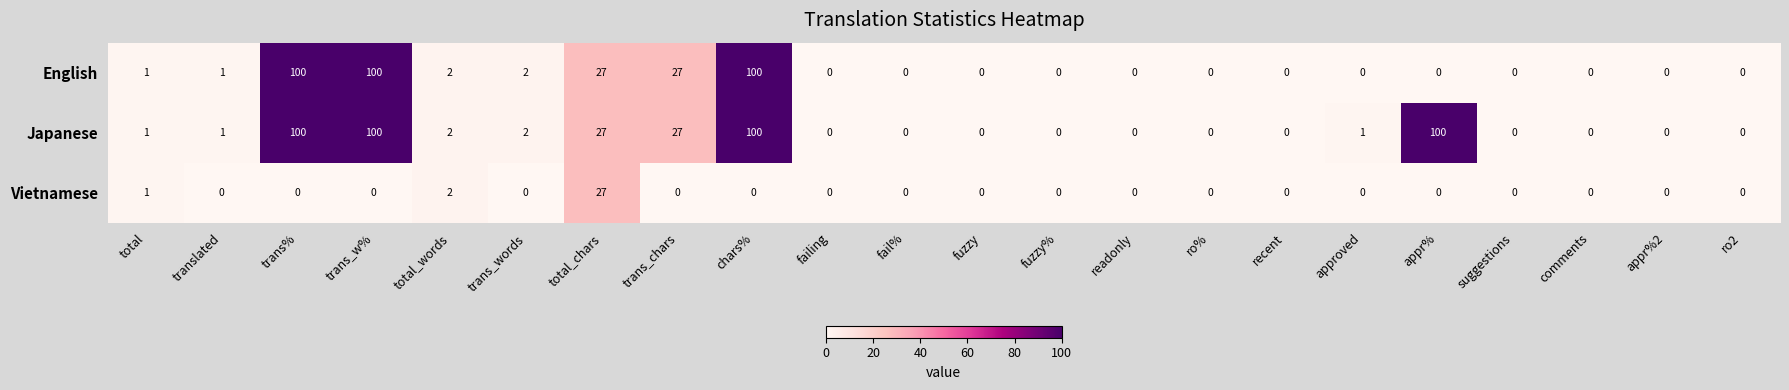

What is the average value of the Japanese series?

21